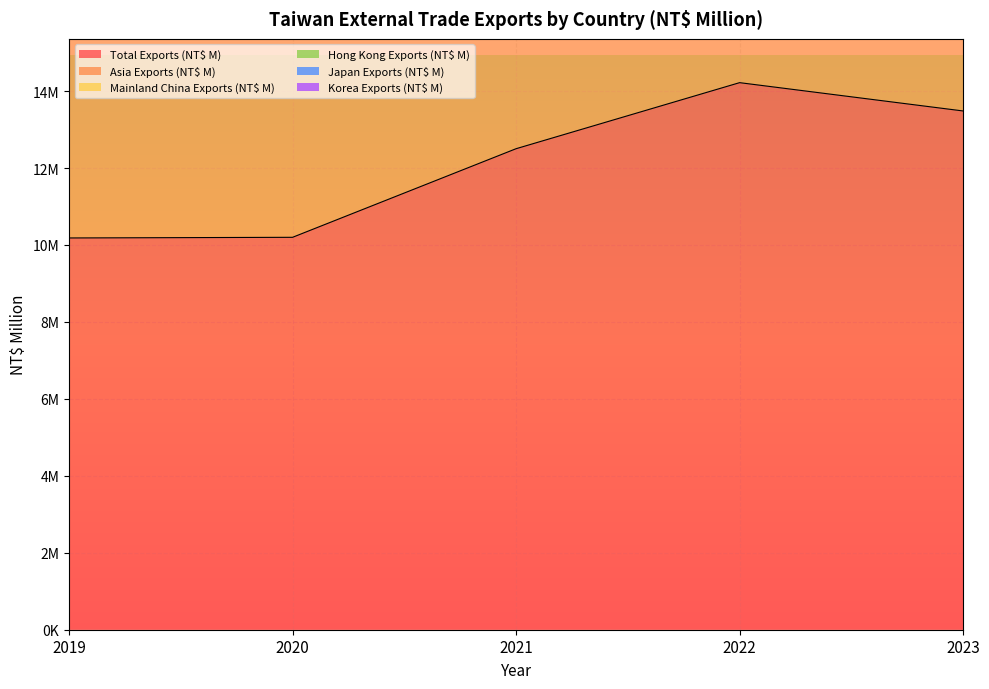

List the series in order of their peak value, lowest first.

Korea Exports (NT$ M), Japan Exports (NT$ M), Hong Kong Exports (NT$ M), Mainland China Exports (NT$ M), Asia Exports (NT$ M), Total Exports (NT$ M)